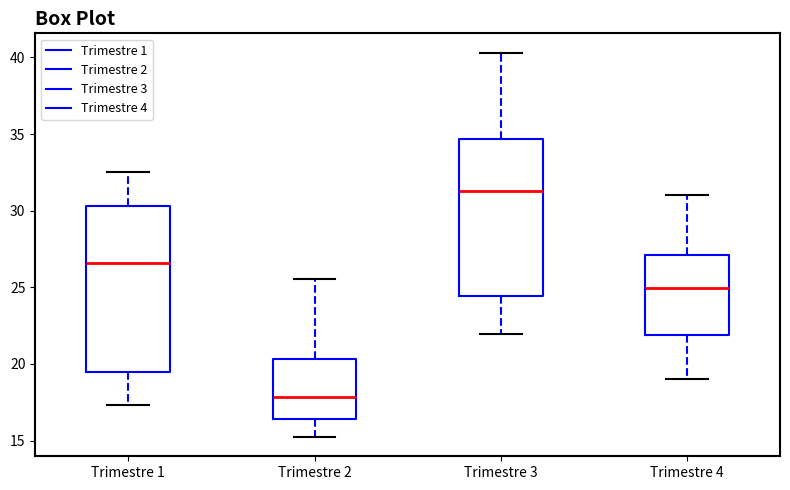

Reading left to right, transcribe this box plot: for each box, give where its median line is, the range the box spans, and where its two whiskers end, as read against the y-axis. The values are not printed on the chart, so give them approximately, as read against the axis.

Trimestre 1: median 26.5, box 19.5 to 30.5, whiskers 17.5 to 32.5
Trimestre 2: median 18.0, box 16.5 to 20.5, whiskers 15.0 to 25.5
Trimestre 3: median 31.5, box 24.5 to 34.5, whiskers 22.0 to 40.5
Trimestre 4: median 25.0, box 22.0 to 27.0, whiskers 19.0 to 31.0